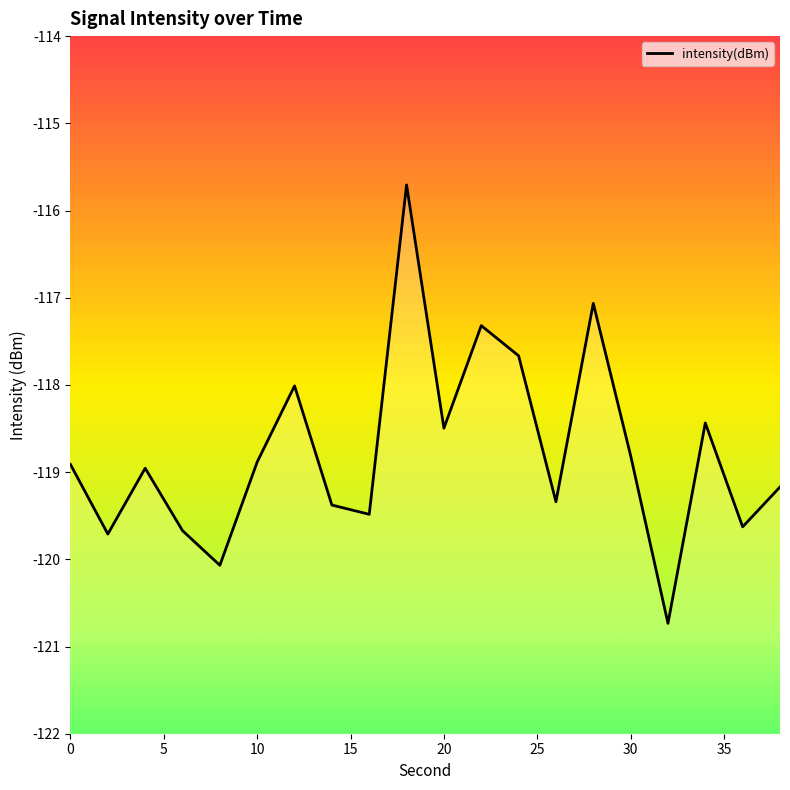

Does the chart display data point markers on the line(s)?

No